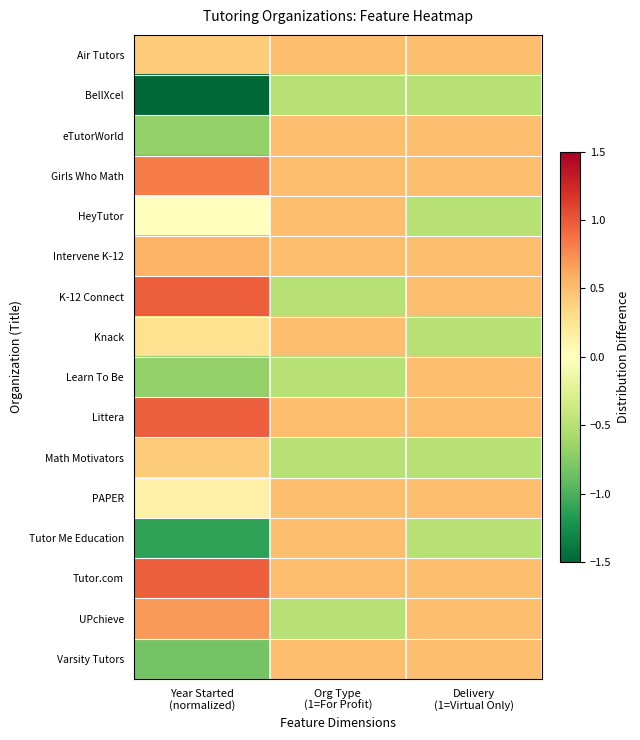

What is the minimum value shown in the chart?

-2.9